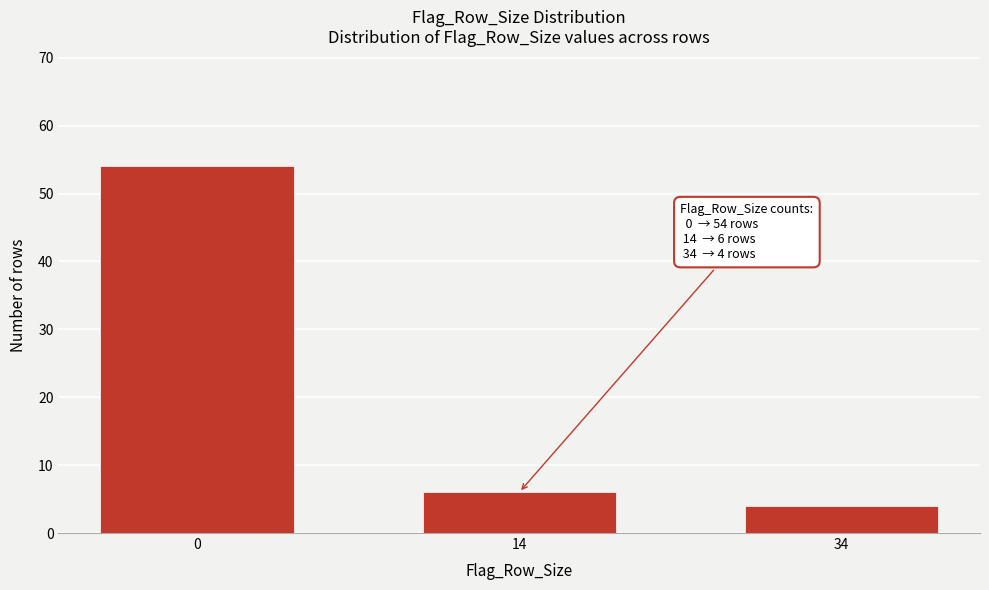

Reading right to left, extract all data points from this chart.

34=4	14=6	0=54